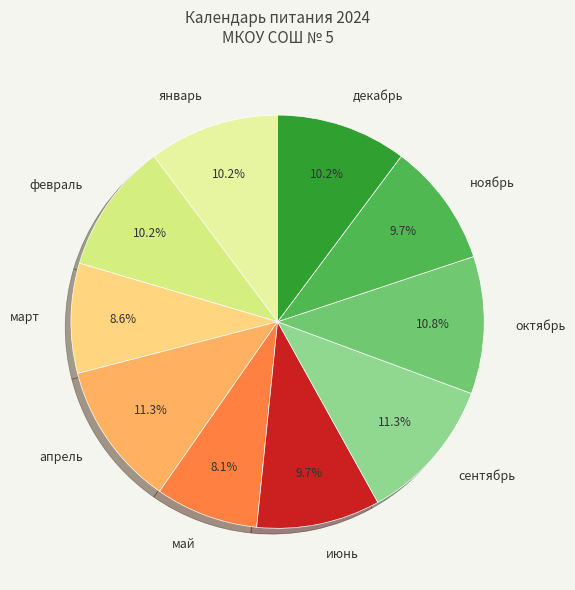

Combined, do апрель and январь account for over 50%?

No